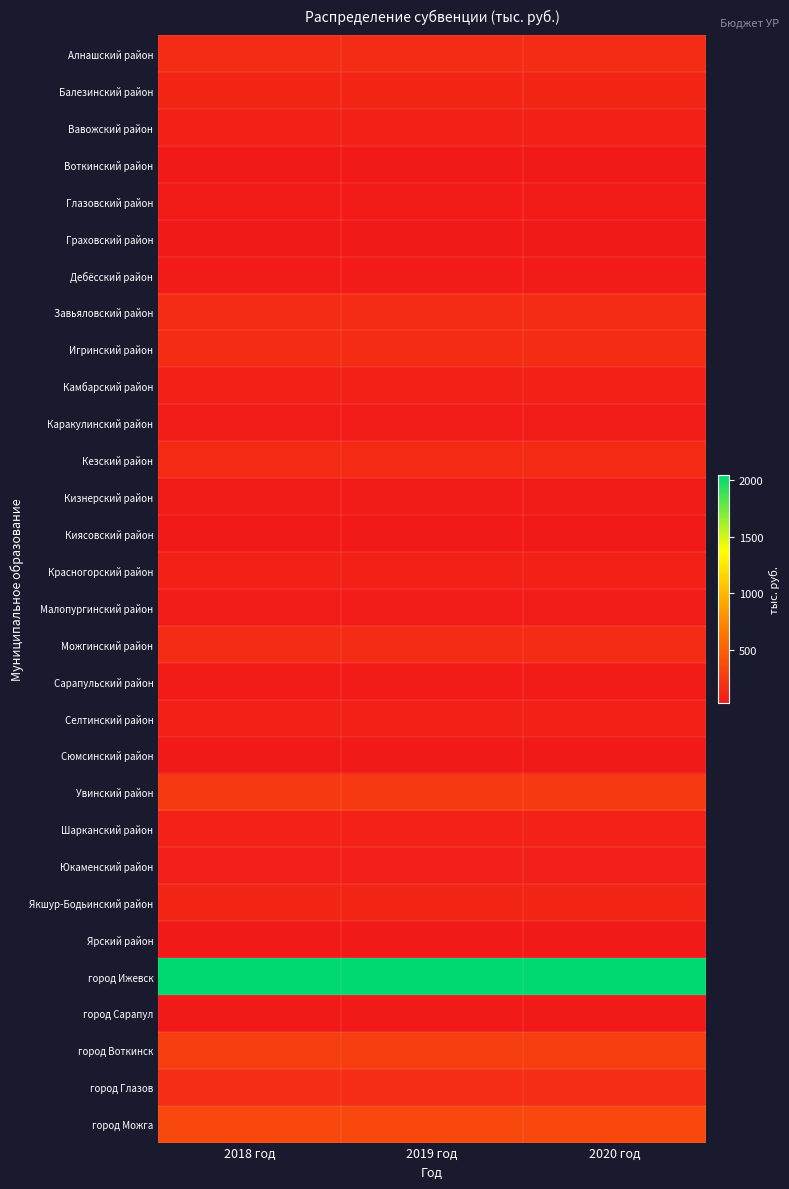

Reading right to left, transcribe all the data shown in this chart.

Алнашский район: 2020 год=148.0	2019 год=148.0	2018 год=148.0
Балезинский район: 2020 год=119.0	2019 год=119.0	2018 год=119.0
Вавожский район: 2020 год=82.0	2019 год=82.0	2018 год=82.0
Воткинский район: 2020 год=37.0	2019 год=37.0	2018 год=37.0
Глазовский район: 2020 год=45.0	2019 год=45.0	2018 год=45.0
Граховский район: 2020 год=37.0	2019 год=37.0	2018 год=37.0
Дебёсский район: 2020 год=52.0	2019 год=52.0	2018 год=52.0
Завьяловский район: 2020 год=156.0	2019 год=156.0	2018 год=156.0
Игринский район: 2020 год=156.0	2019 год=156.0	2018 год=156.0
Камбарский район: 2020 год=82.0	2019 год=82.0	2018 год=82.0
Каракулинский район: 2020 год=59.0	2019 год=59.0	2018 год=59.0
Кезский район: 2020 год=141.0	2019 год=141.0	2018 год=141.0
Кизнерский район: 2020 год=52.0	2019 год=52.0	2018 год=52.0
Киясовский район: 2020 год=37.0	2019 год=37.0	2018 год=37.0
Красногорский район: 2020 год=82.0	2019 год=82.0	2018 год=82.0
Малопургинский район: 2020 год=59.0	2019 год=59.0	2018 год=59.0
Можгинский район: 2020 год=148.0	2019 год=148.0	2018 год=148.0
Сарапульский район: 2020 год=45.0	2019 год=45.0	2018 год=45.0
Селтинский район: 2020 год=82.0	2019 год=82.0	2018 год=82.0
Сюмсинский район: 2020 год=29.0	2019 год=29.0	2018 год=29.0
Увинский район: 2020 год=244.0	2019 год=244.0	2018 год=244.0
Шарканский район: 2020 год=88.0	2019 год=88.0	2018 год=88.0
Юкаменский район: 2020 год=67.0	2019 год=67.0	2018 год=67.0
Якшур-Бодьинский район: 2020 год=111.0	2019 год=111.0	2018 год=111.0
Ярский район: 2020 год=37.0	2019 год=37.0	2018 год=37.0
город Ижевск: 2020 год=2048.8	2019 год=2048.8	2018 год=2048.8
город Сарапул: 2020 год=34.0	2019 год=34.0	2018 год=34.0
город Воткинск: 2020 год=266.0	2019 год=266.0	2018 год=266.0
город Глазов: 2020 год=171.0	2019 год=171.0	2018 год=171.0
город Можга: 2020 год=343.0	2019 год=343.0	2018 год=343.0